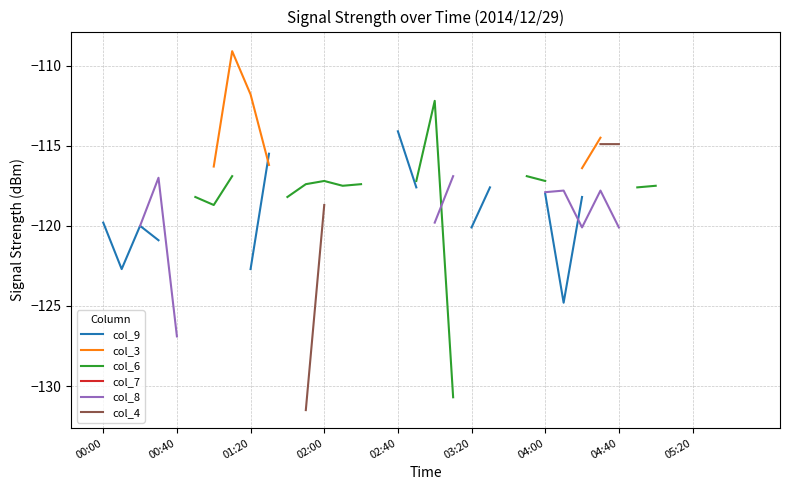

At which label is col_8 closest to -121?

26